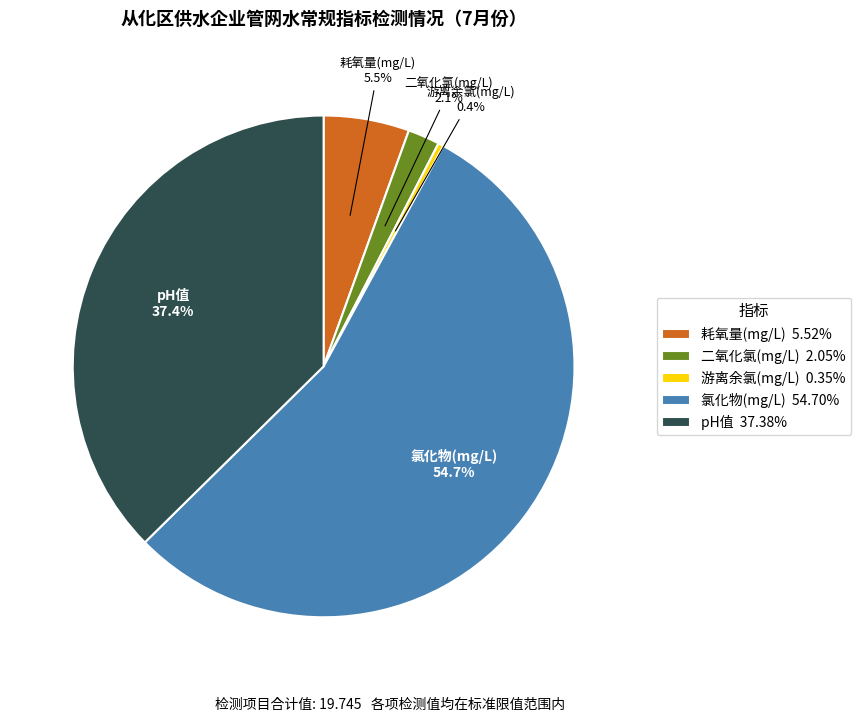

Approximately how many times larger is the value at 氯化物(mg/L) compared to 耗氧量(mg/L)?

9.9